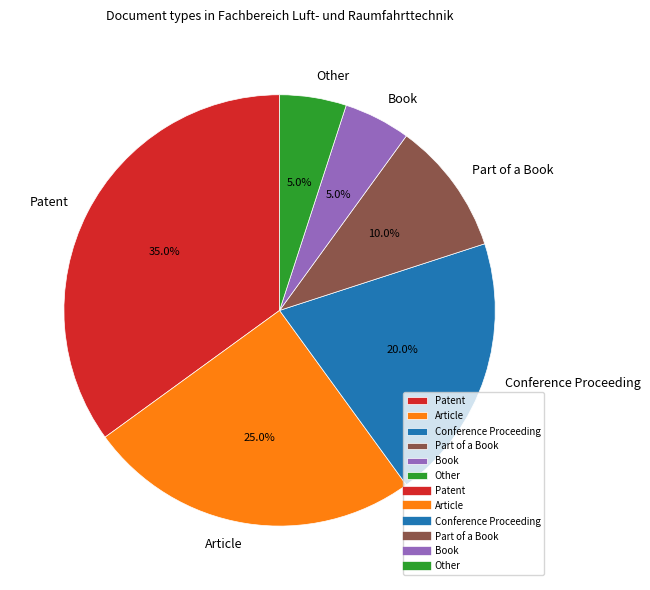

What is the largest slice in the pie chart?

Patent